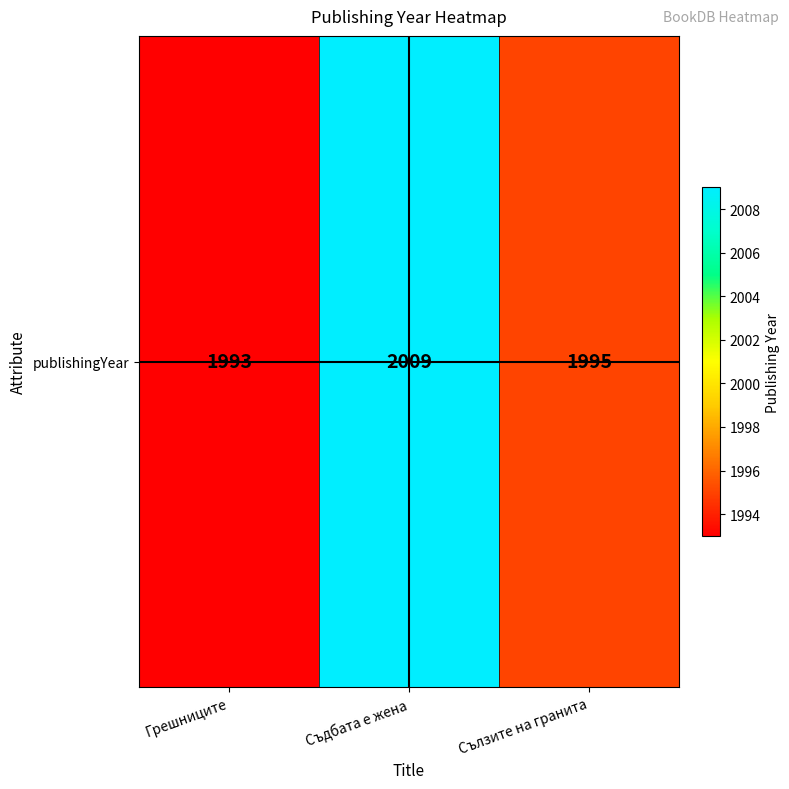

Rank the categories by value from lowest to highest.

Грешниците, Сълзите на гранита, Съдбата е жена